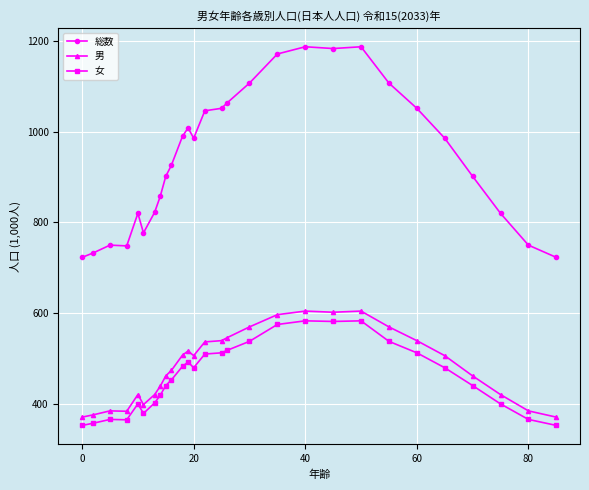

True or false: 女 and 総数 intersect in this chart.

False